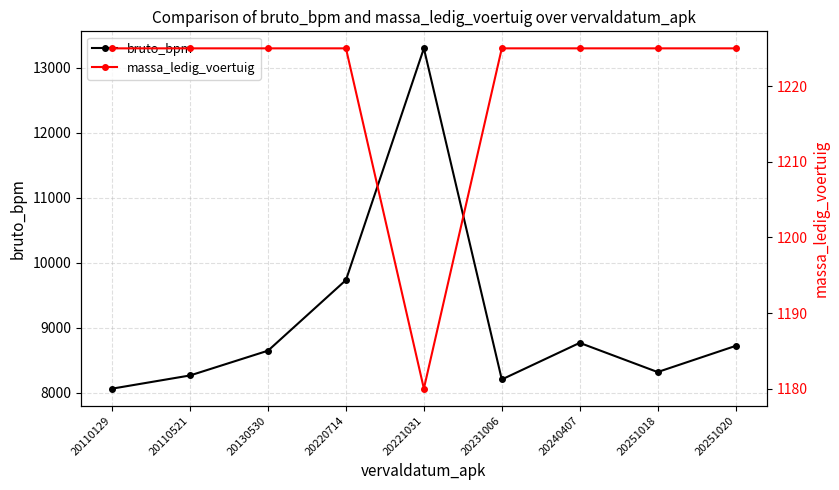

Rank the categories by massa_ledig_voertuig value from lowest to highest.

20221031, 20110129, 20110521, 20130530, 20220714, 20231006, 20240407, 20251018, 20251020